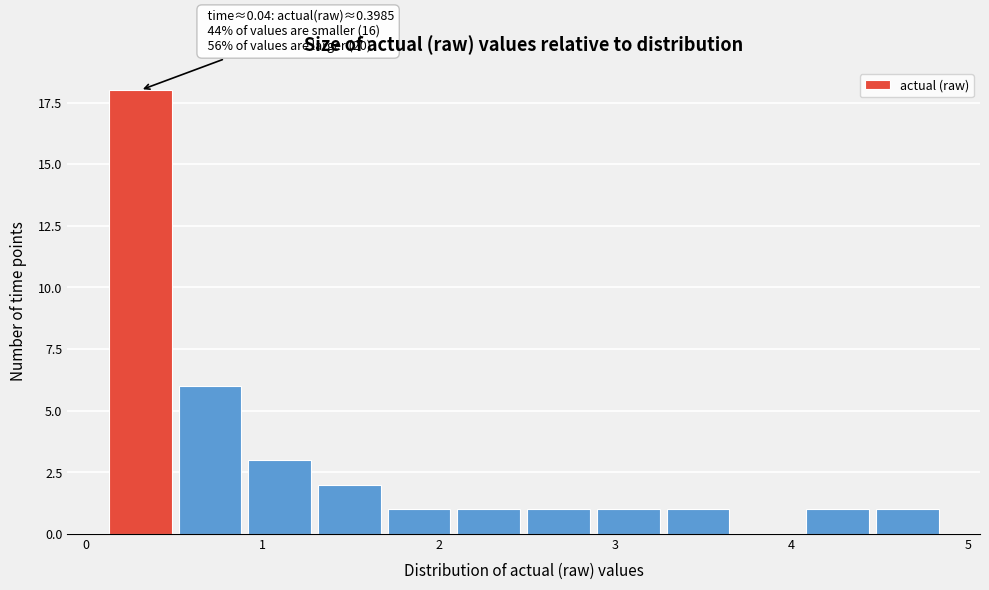

Read against the x-axis, roughly where is the centre of the tallest bar?

0.3